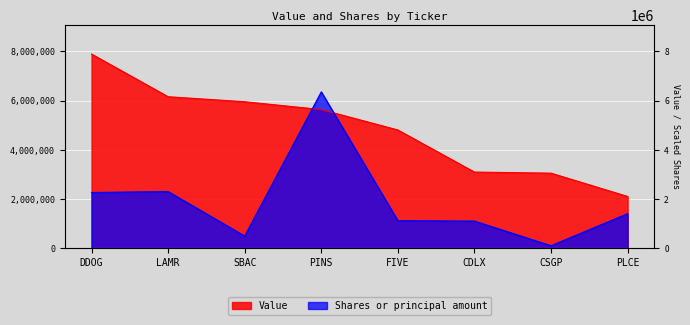

What is the label of the 3rd point from the right?

CDLX